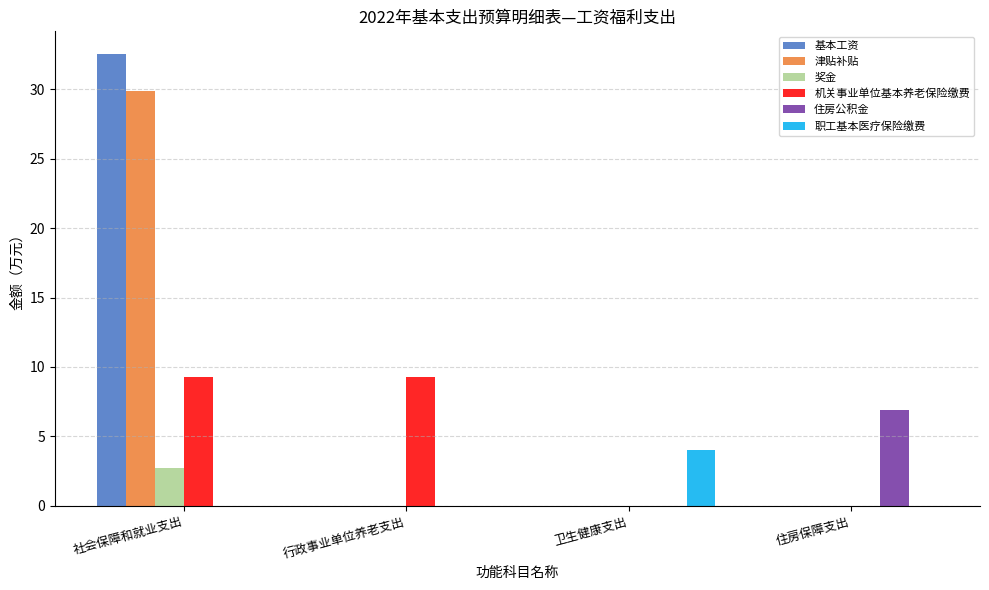

What is the average value of the 奖金 series?

0.7